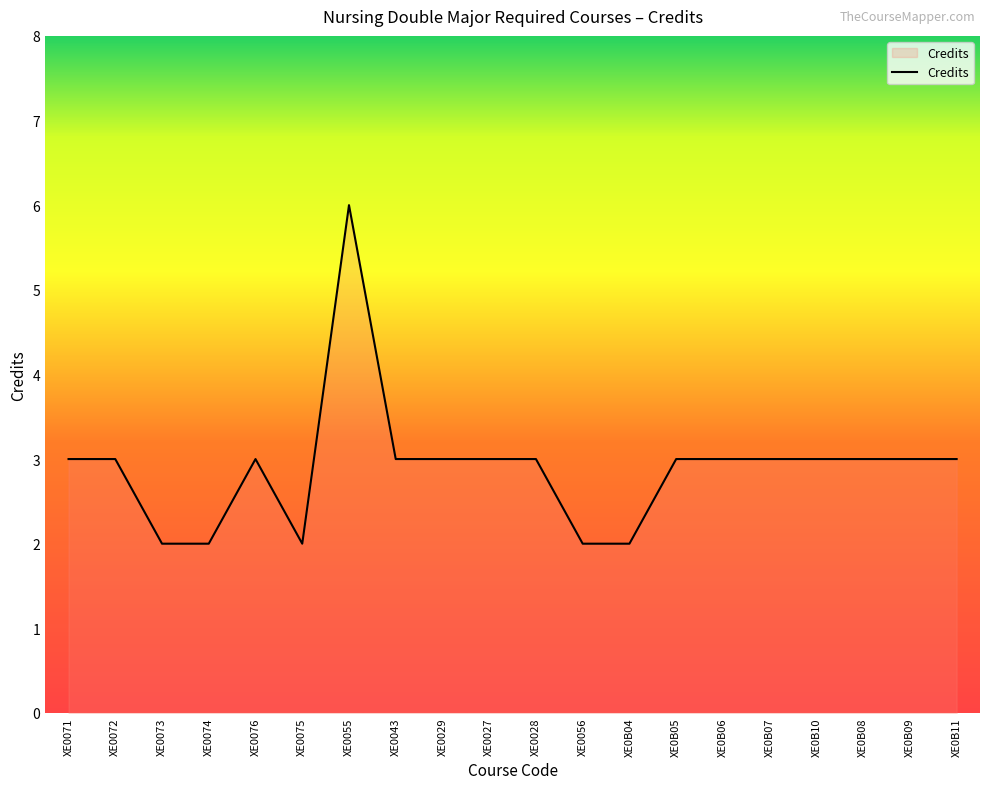

What is the approximate value at XE0027?

3